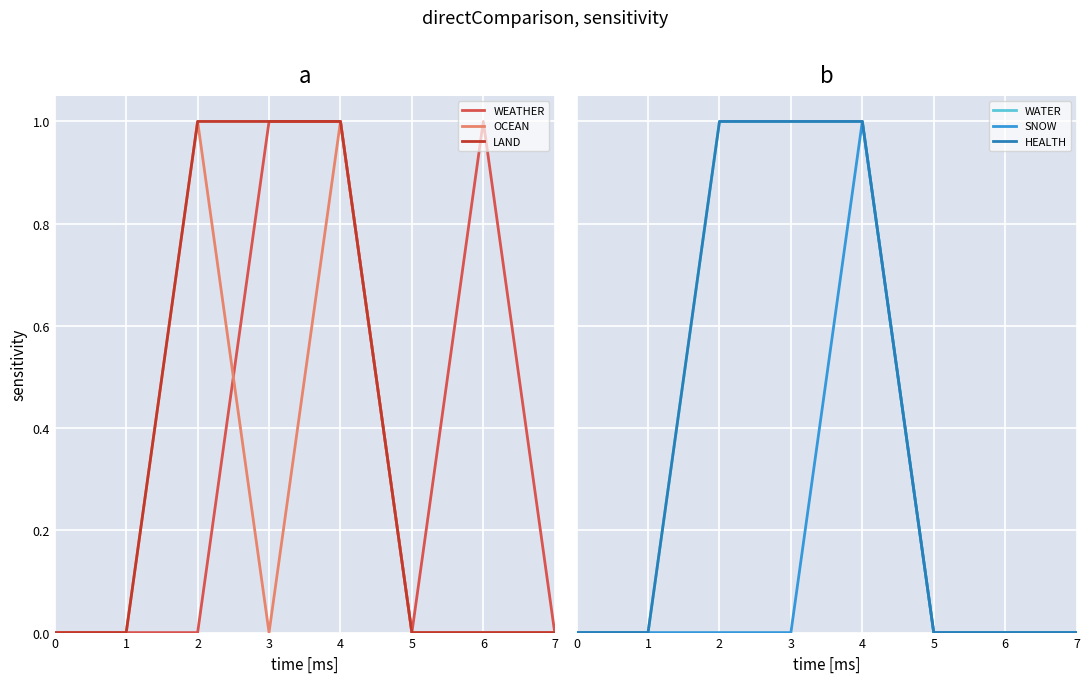

At which category is the sum across all series the highest?

4